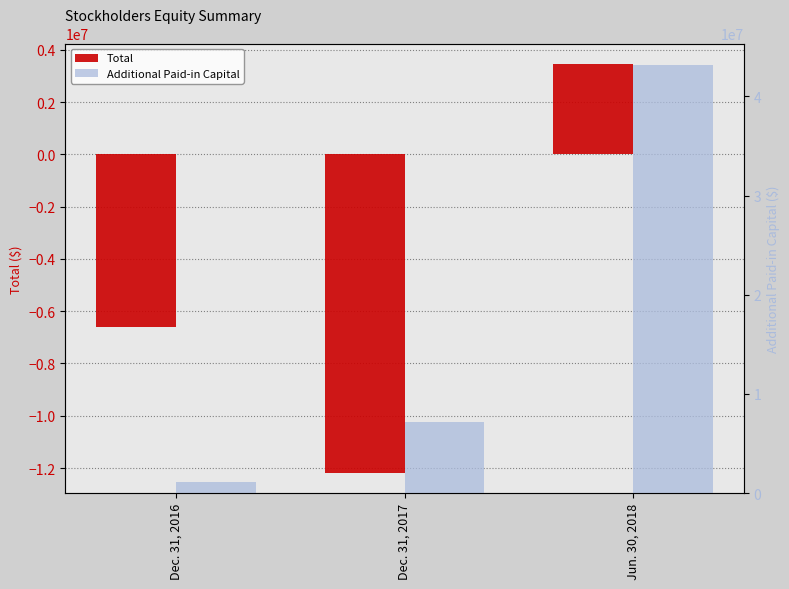

How many bars are there in each group?

2